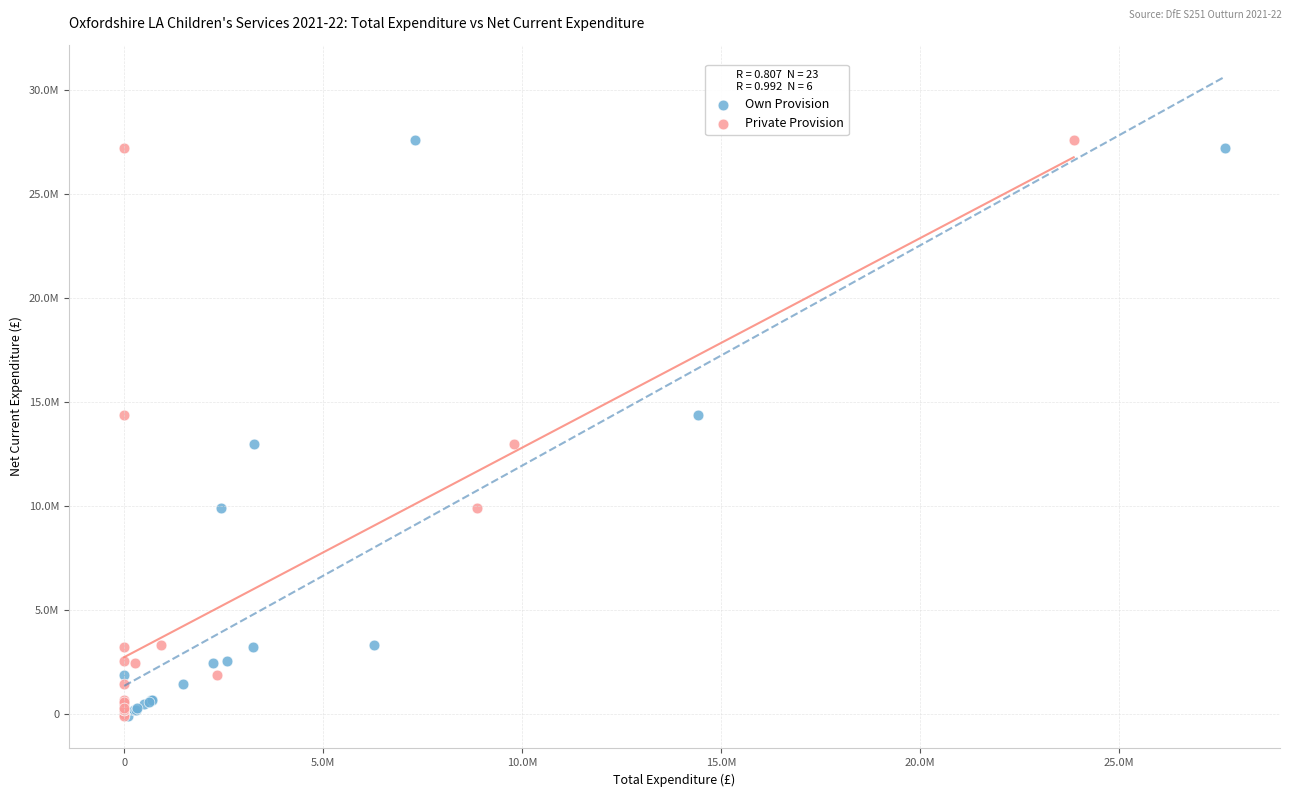

What are all the series names shown in the legend?

Own Provision, Private Provision